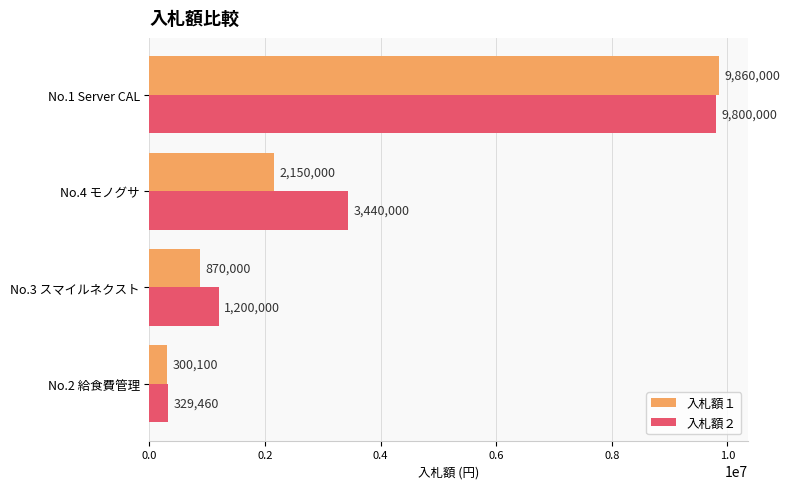

What is the difference between the second highest and second lowest values in the 入札額２ series?

2240000